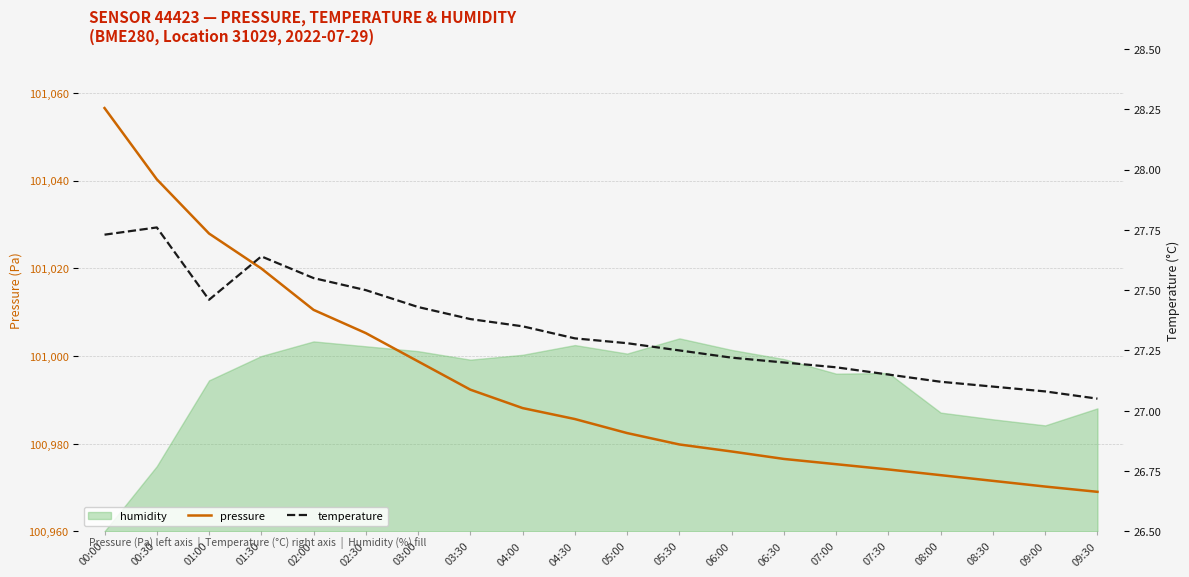

How many interior local peaks does the temperature series have?

2